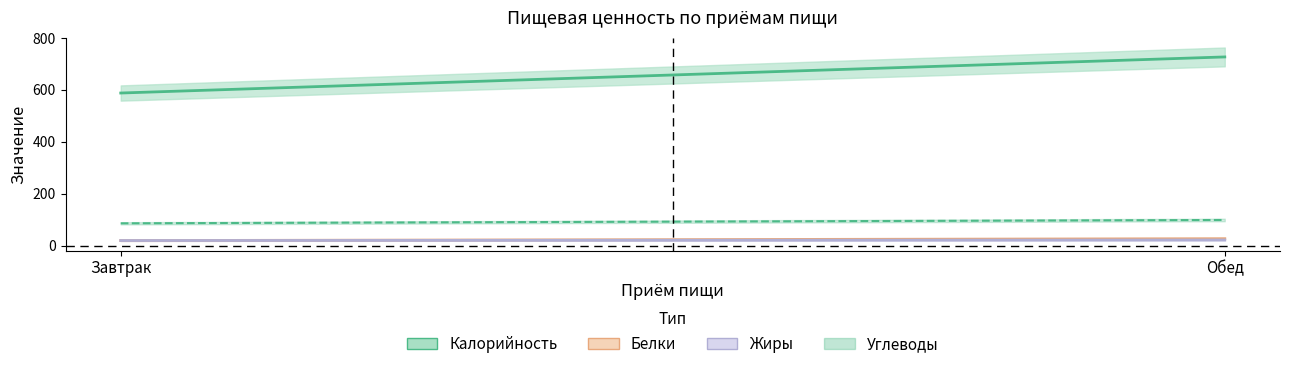

What is the label of the 1st point from the left?

Завтрак